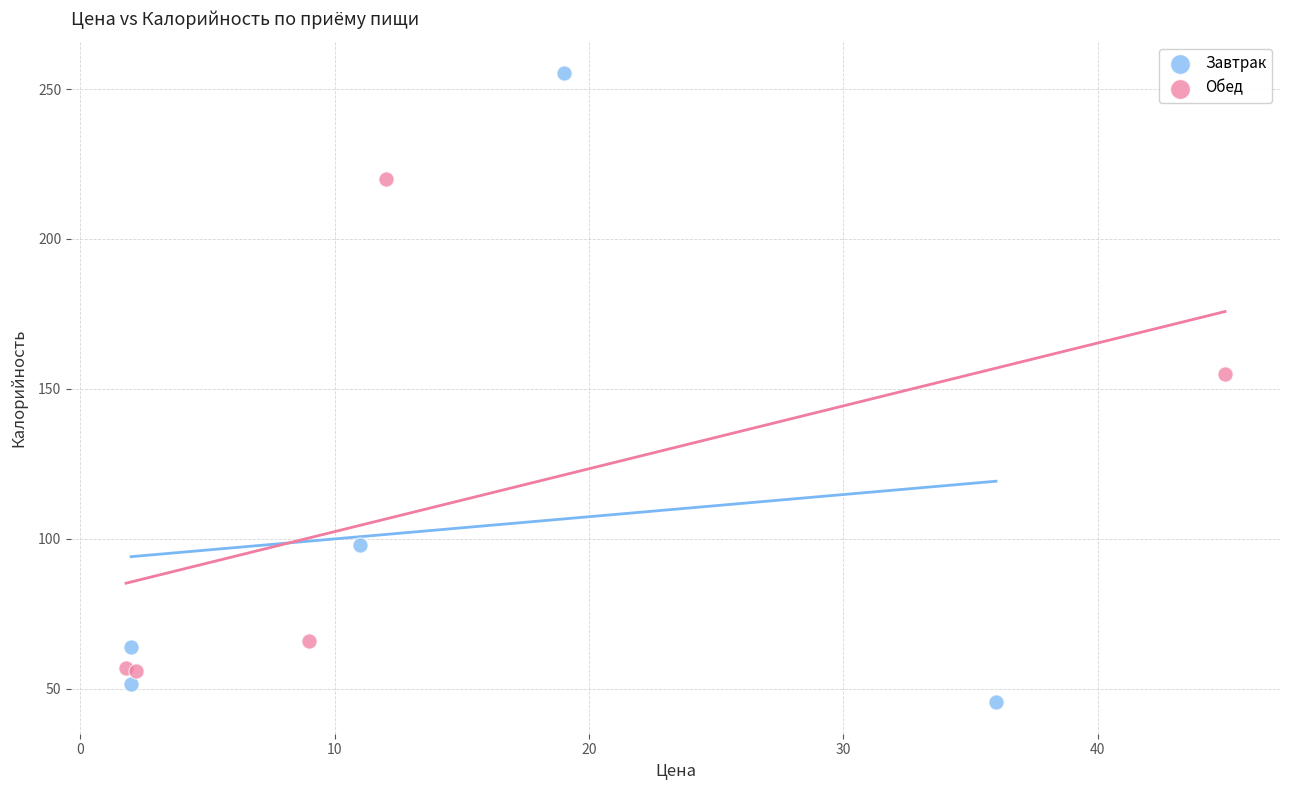

Which series has the widest spread of Y values?

Завтрак